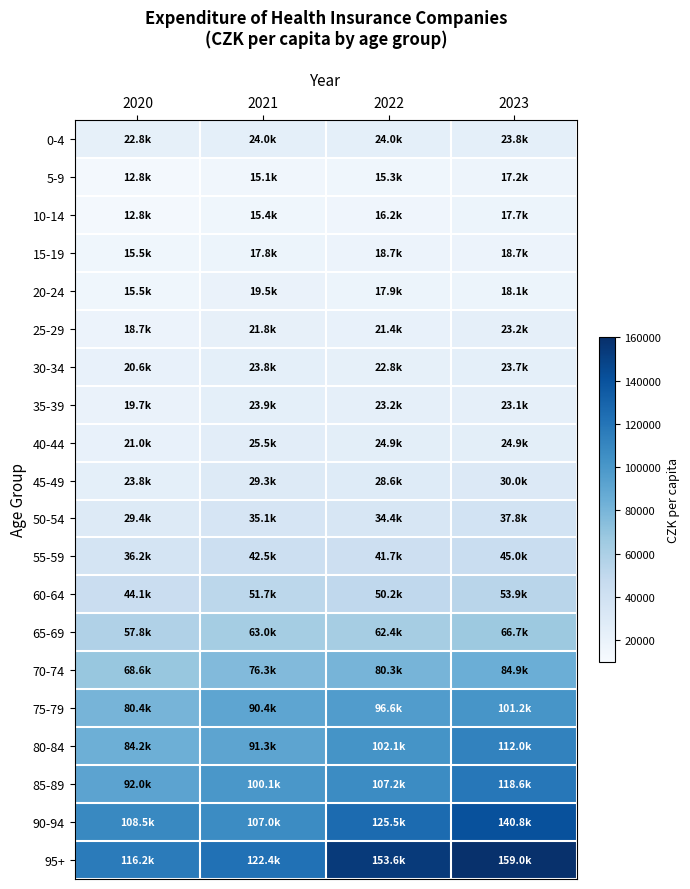

Reading right to left, list all the values displayed in this chart.

0-4: 2023=23806.4	2022=24004.2	2021=23971.0	2020=22772.4
5-9: 2023=17180.2	2022=15285.6	2021=15121.8	2020=12768.1
10-14: 2023=17682.2	2022=16188.9	2021=15445.4	2020=12775.7
15-19: 2023=18704.0	2022=18742.5	2021=17808.2	2020=15513.0
20-24: 2023=18051.0	2022=17874.7	2021=19510.9	2020=15509.6
25-29: 2023=23225.7	2022=21418.7	2021=21830.1	2020=18738.5
30-34: 2023=23699.6	2022=22806.8	2021=23826.3	2020=20604.9
35-39: 2023=23062.8	2022=23247.6	2021=23919.5	2020=19733.5
40-44: 2023=24863.1	2022=24857.5	2021=25526.5	2020=20993.8
45-49: 2023=29957.2	2022=28600.3	2021=29267.2	2020=23754.2
50-54: 2023=37776.9	2022=34440.4	2021=35129.8	2020=29389.0
55-59: 2023=44998.5	2022=41680.7	2021=42469.0	2020=36154.2
60-64: 2023=53855.2	2022=50213.6	2021=51744.2	2020=44060.5
65-69: 2023=66743.4	2022=62413.9	2021=63045.6	2020=57768.1
70-74: 2023=84873.6	2022=80330.9	2021=76334.9	2020=68557.6
75-79: 2023=101159.9	2022=96573.3	2021=90350.8	2020=80442.7
80-84: 2023=112030.9	2022=102052.3	2021=91256.5	2020=84240.2
85-89: 2023=118648.4	2022=107245.7	2021=100109.7	2020=91979.8
90-94: 2023=140767.0	2022=125509.5	2021=107027.4	2020=108519.0
95+: 2023=159015.5	2022=153557.3	2021=122391.2	2020=116194.6